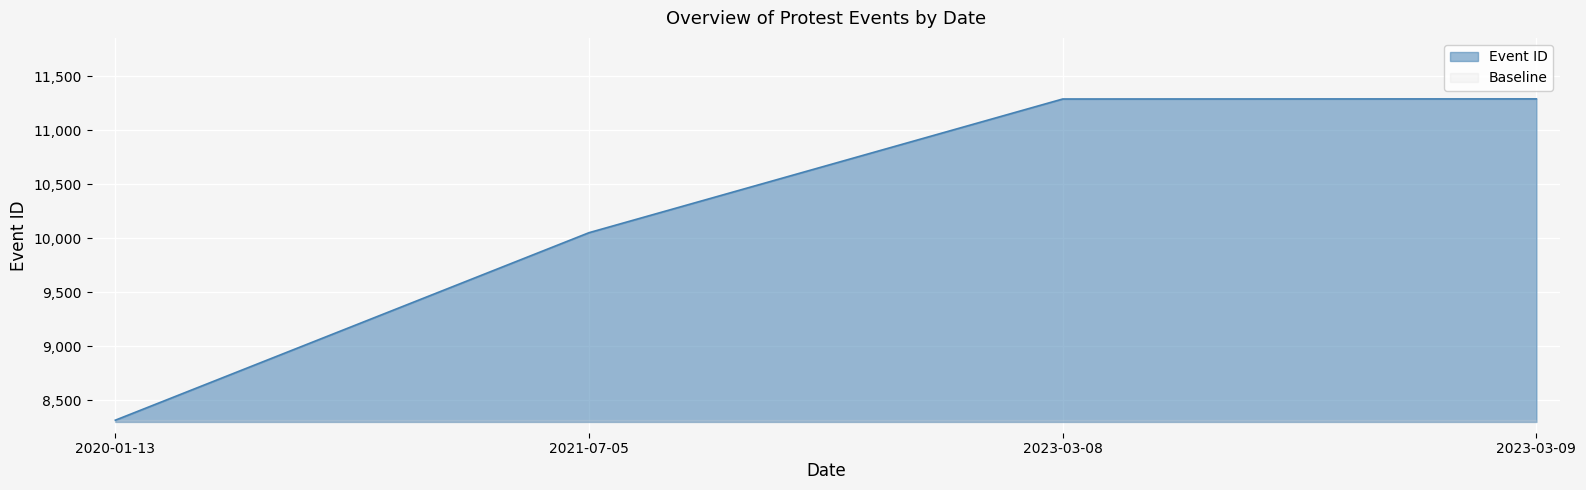

At how many categories does at least one series exceed 8586?

3